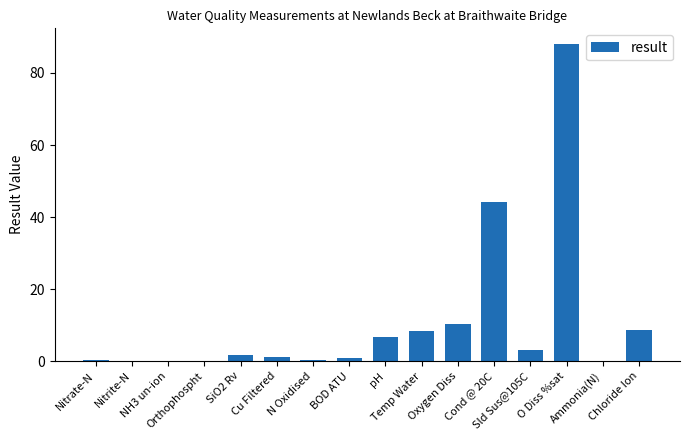

What is the sum of all values?

173.7